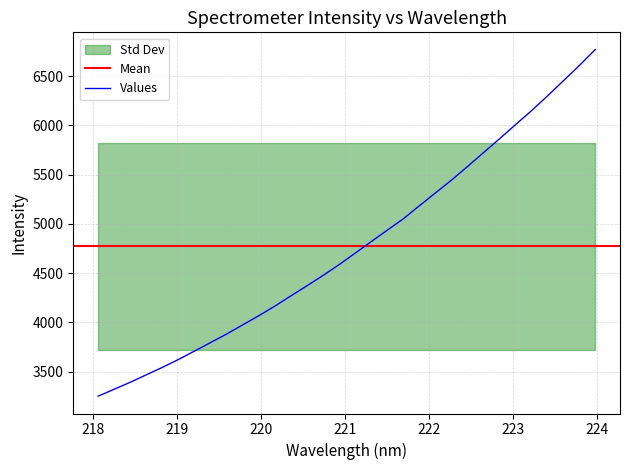

What is the lowest value of the Values series?

3251.7